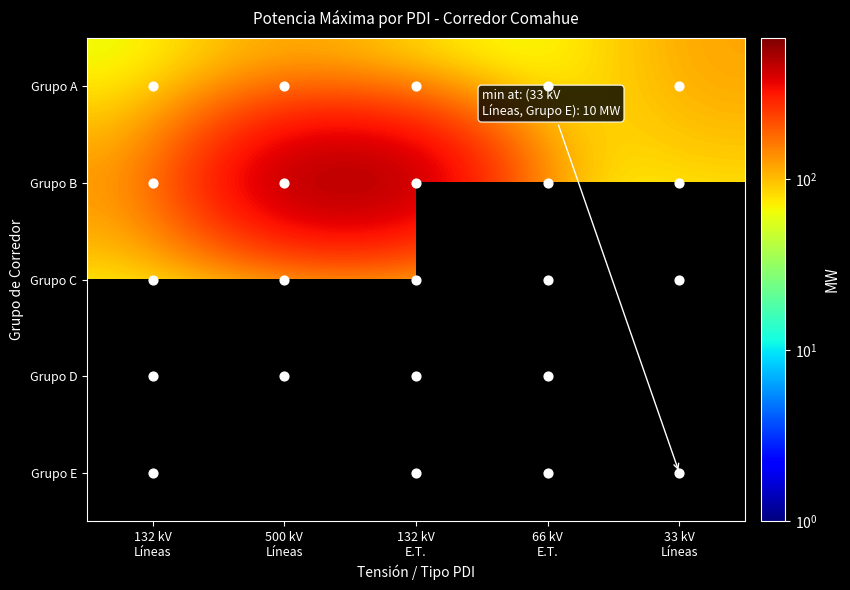

What is the difference between the highest and lowest values at 33 kV
Líneas?

111.0